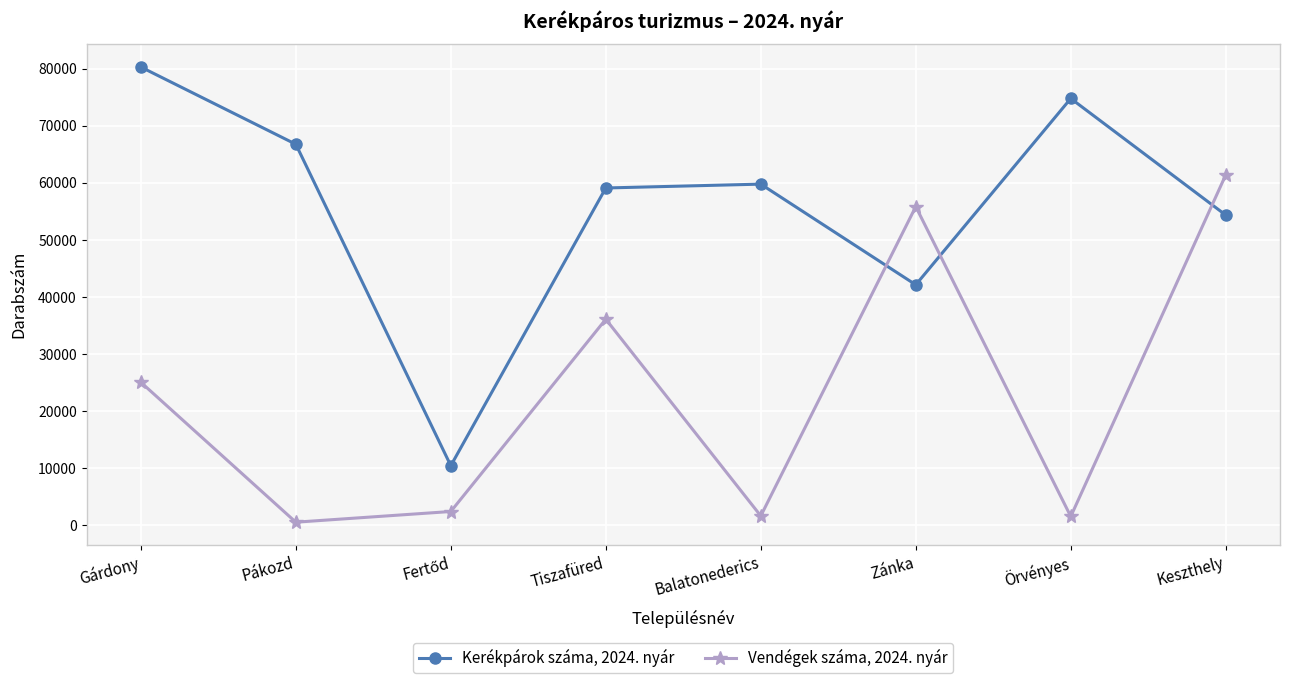

Where is Vendégek száma, 2024. nyár nearest to the value 30975?

Tiszafüred